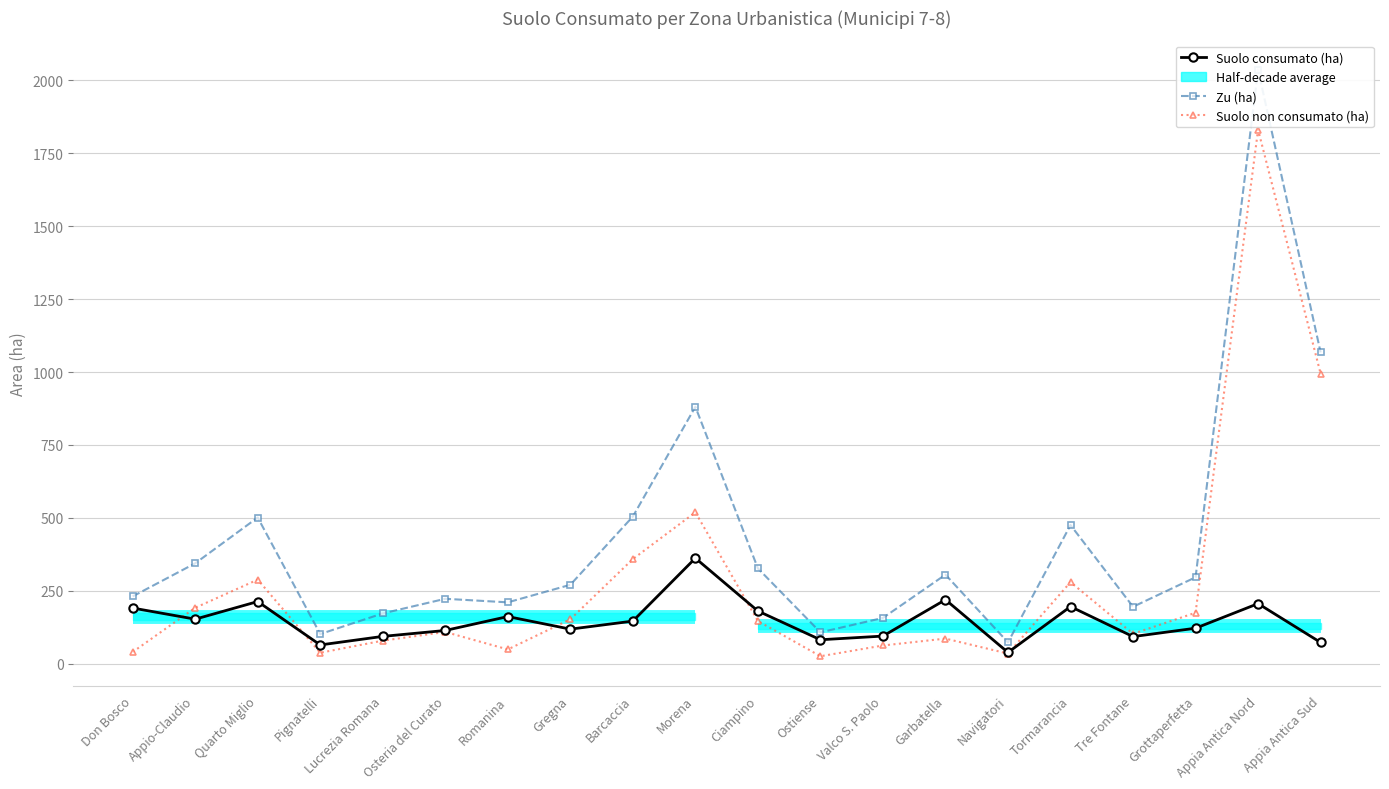

The Suolo consumato (ha) series shows 79.4 at Ciampino. True or false?

False